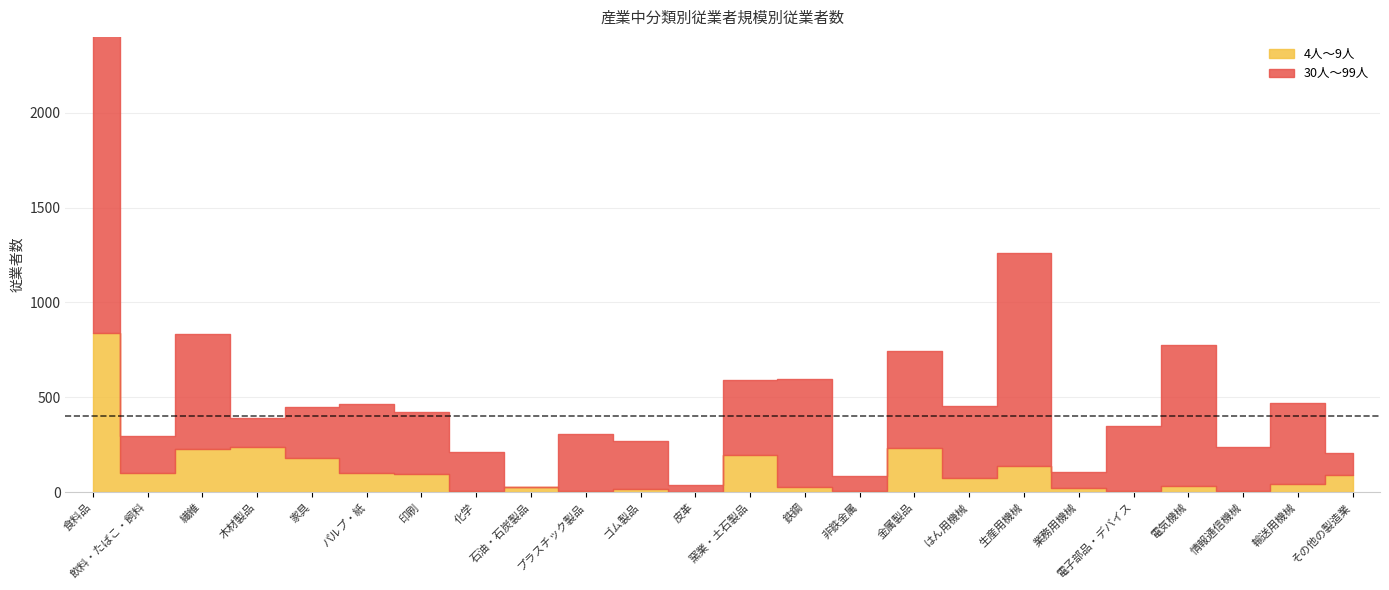

At how many categories does at least one series exceed 1837?

1